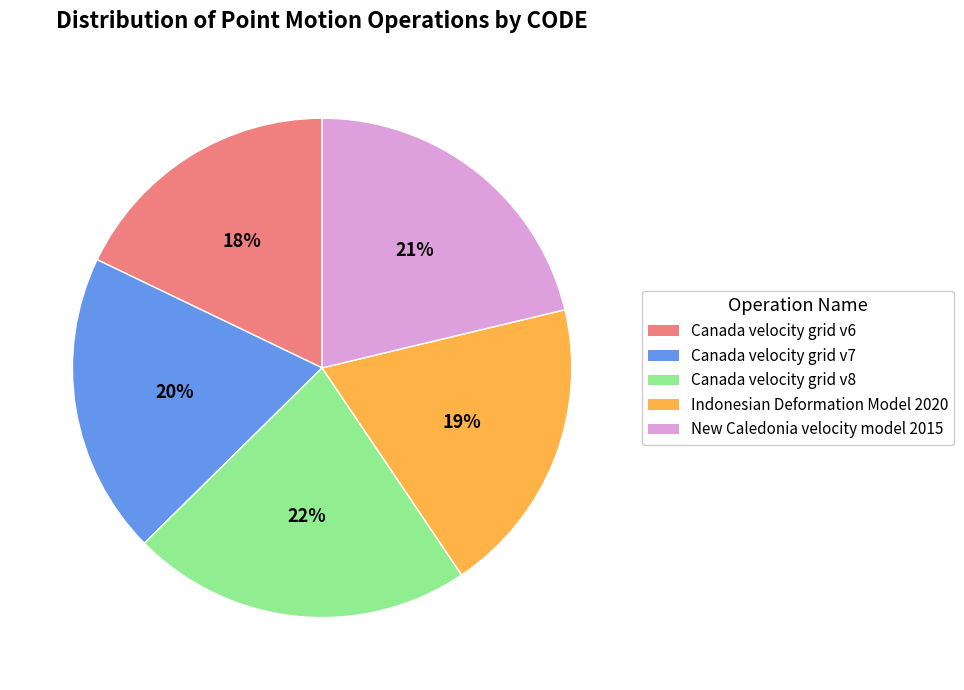

To the nearest percent, what is the difference between the largest and smallest slice percentages?

4%